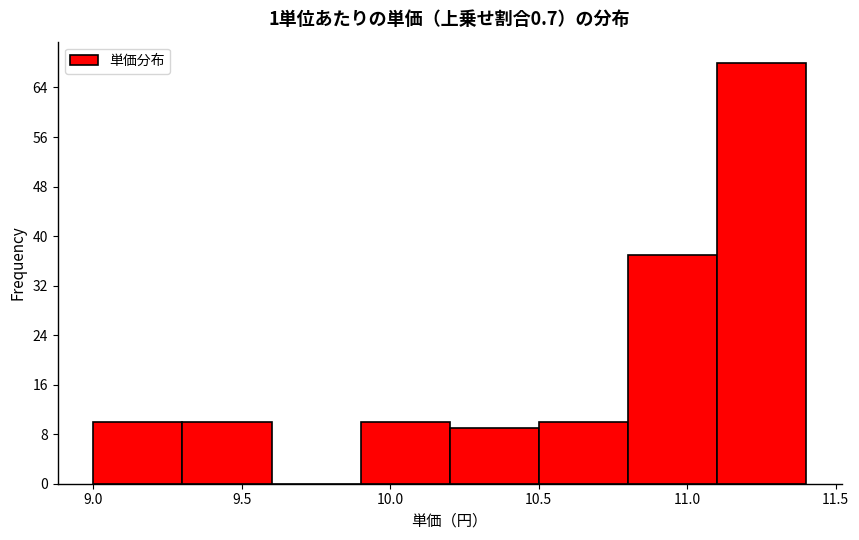

Reading left to right, list every bar in this chart as the range it spans on the x-axis followed by its height. The values are not printed on the chart, so give them approximately, as read against the axis.

9.0 to 9.3: 10
9.3 to 9.6: 10
9.6 to 9.9: 0
9.9 to 10.2: 10
10.2 to 10.5: 9
10.5 to 10.8: 10
10.8 to 11.1: 37
11.1 to 11.4: 68